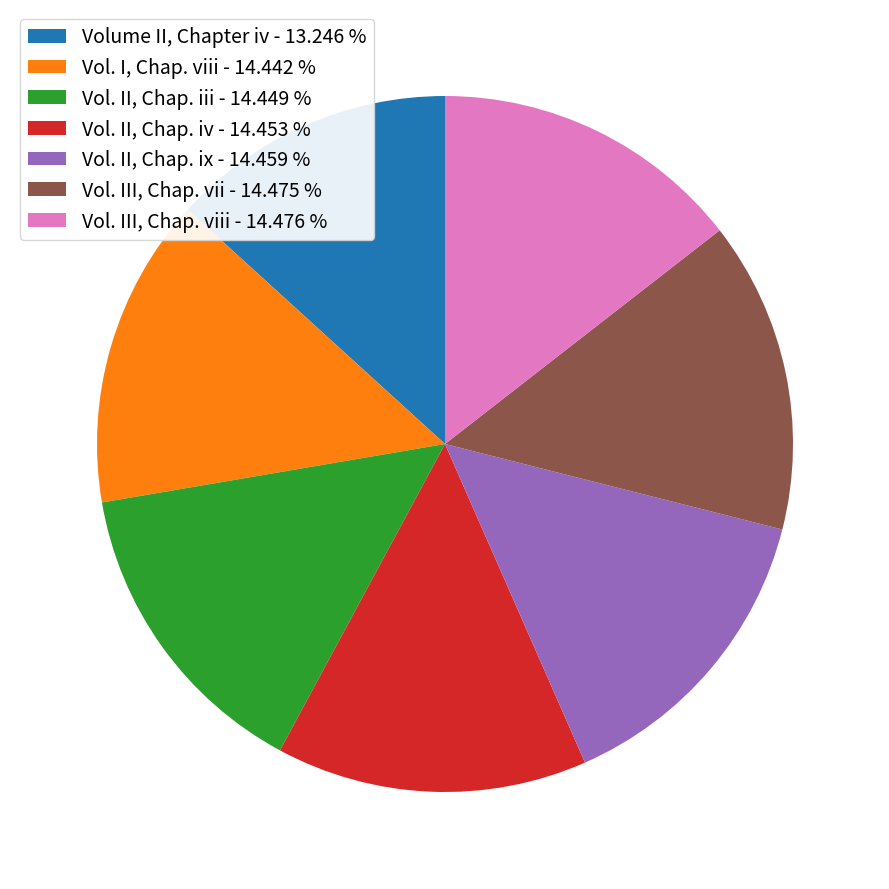

Combined, do Vol. II, Chap. iii - 14.449 % and Volume II, Chapter iv - 13.246 % account for over 50%?

No